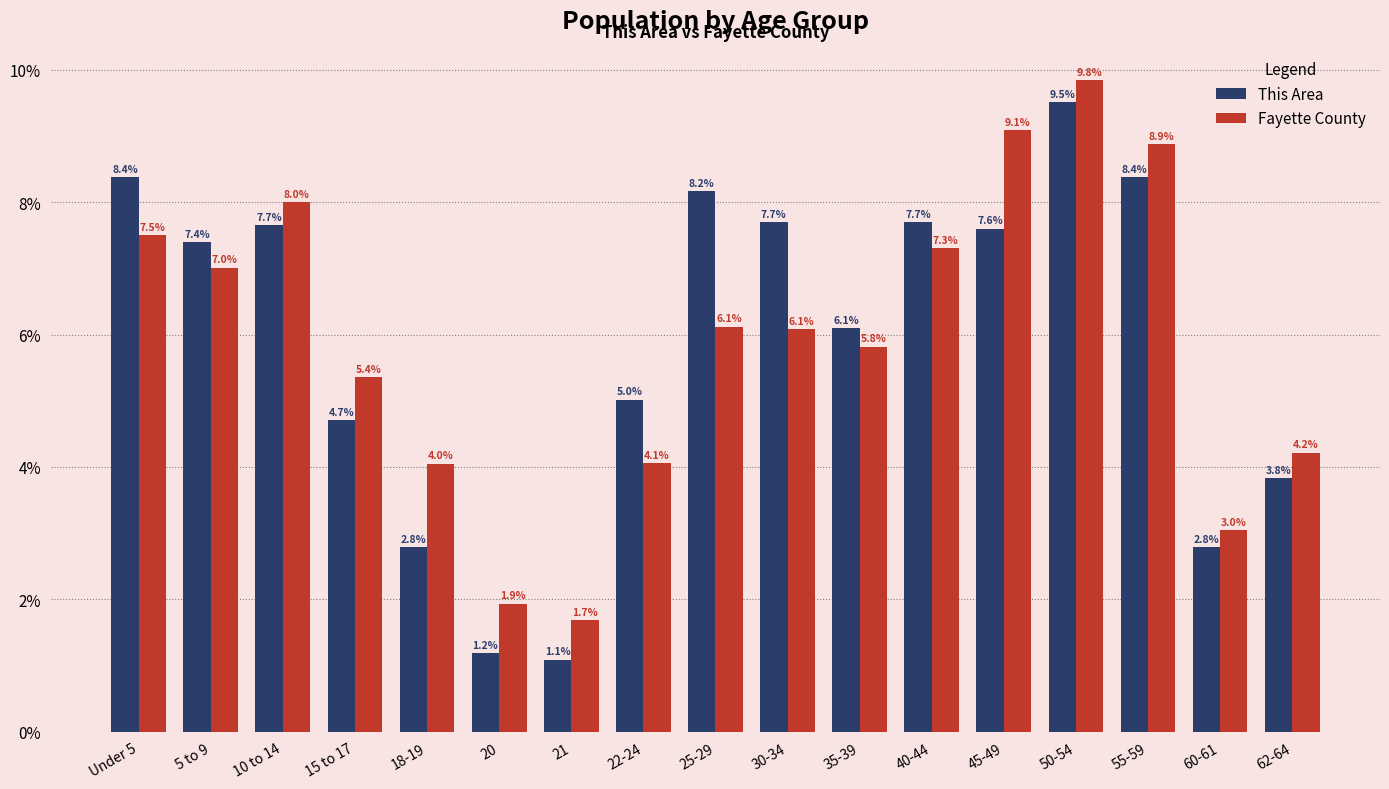

How many data points in Fayette County are less than 6?

8